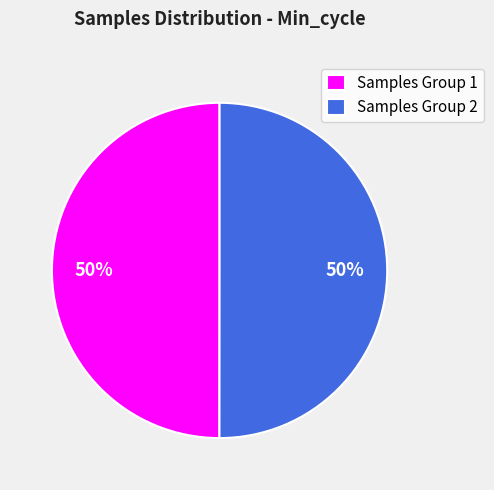

Is the sum of Samples Group 1 and Samples Group 2 greater than half?

Yes